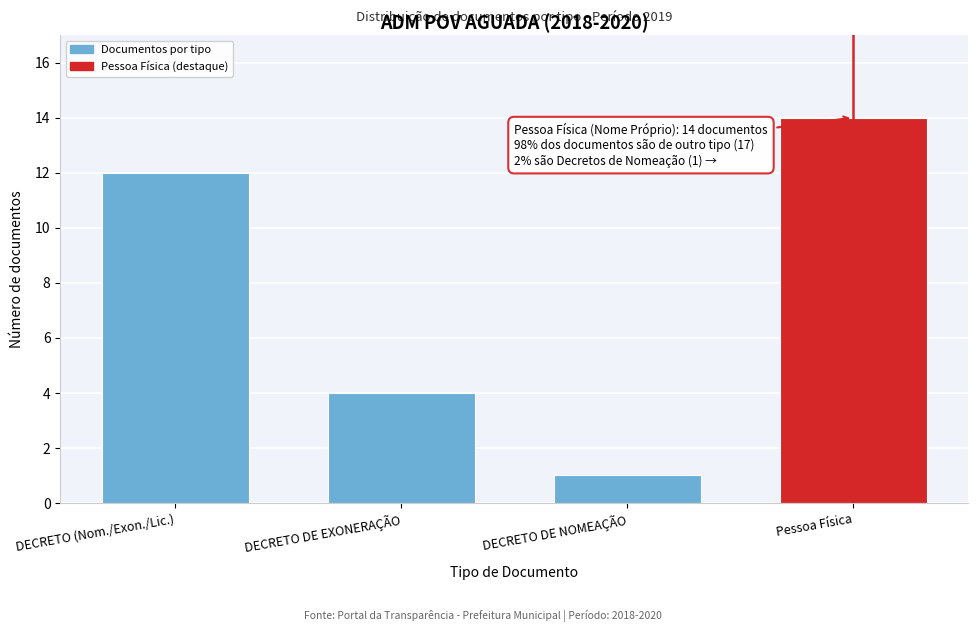

Reading left to right, extract all data points from this chart.

DECRETO (Nom./Exon./Lic.)=12	DECRETO DE EXONERAÇÃO=4	DECRETO DE NOMEAÇÃO=1	Pessoa Física=14